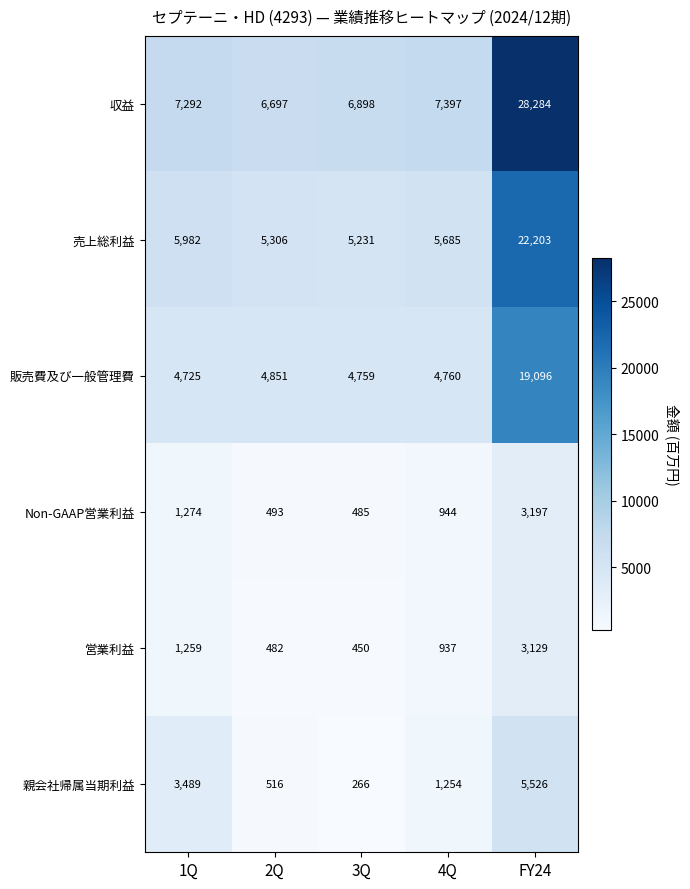

Which series has the largest total across all categories?

収益